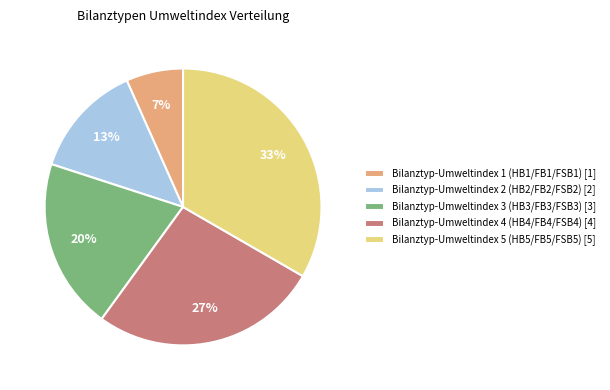

True or false: Bilanztyp-Umweltindex 4 (HB4/FB4/FSB4) accounts for 40% of the total.

False